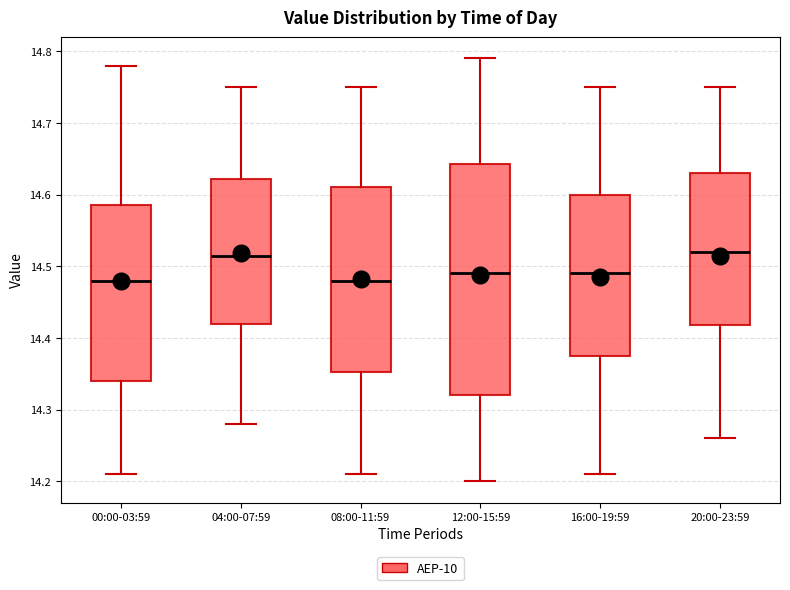

Reading left to right, transcribe this box plot: for each box, give where its median line is, the range the box spans, and where its two whiskers end, as read against the y-axis. The values are not printed on the chart, so give them approximately, as read against the axis.

00:00-03:59: median 14.48, box 14.34 to 14.59, whiskers 14.21 to 14.78
04:00-07:59: median 14.52, box 14.42 to 14.62, whiskers 14.28 to 14.75
08:00-11:59: median 14.48, box 14.35 to 14.61, whiskers 14.21 to 14.75
12:00-15:59: median 14.49, box 14.32 to 14.64, whiskers 14.20 to 14.79
16:00-19:59: median 14.49, box 14.38 to 14.60, whiskers 14.21 to 14.75
20:00-23:59: median 14.52, box 14.42 to 14.63, whiskers 14.26 to 14.75